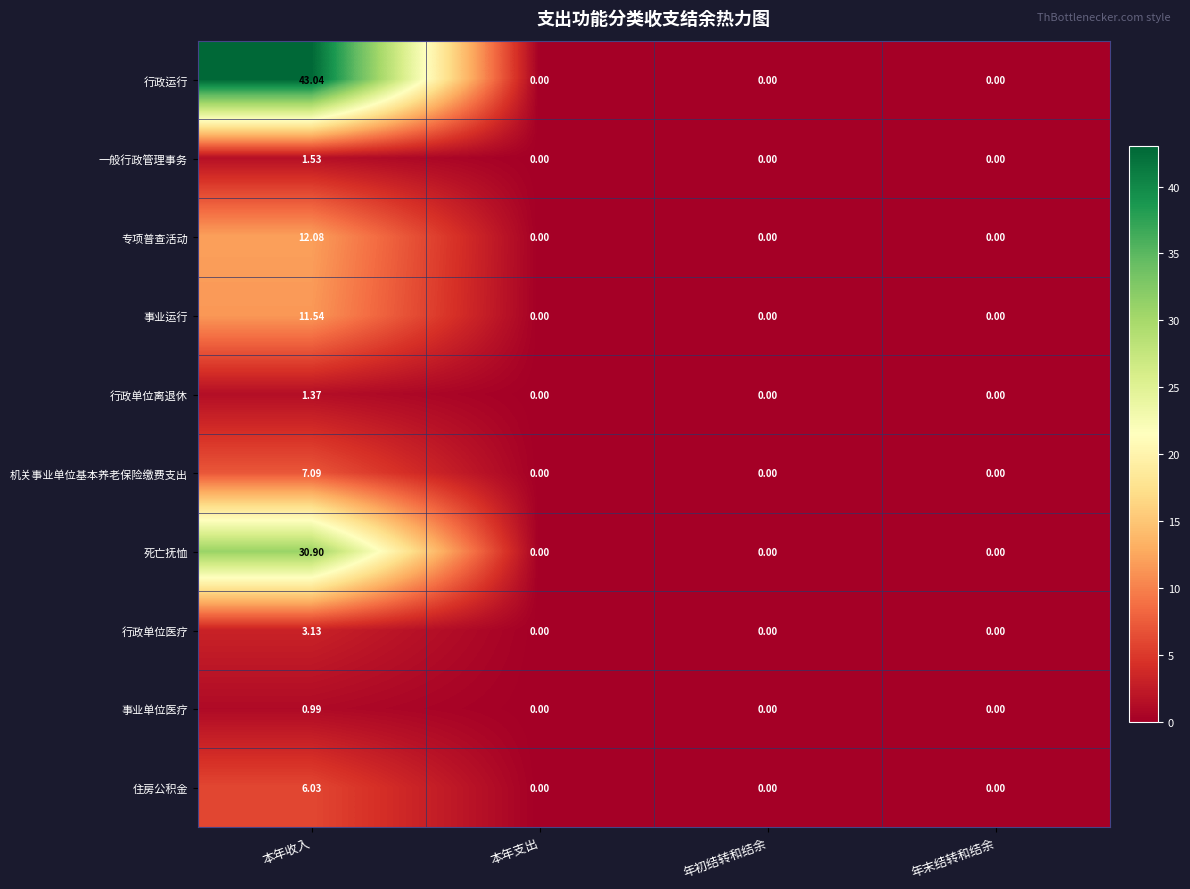

Rank the series by their maximum value, from lowest to highest.

事业单位医疗, 行政单位离退休, 一般行政管理事务, 行政单位医疗, 住房公积金, 机关事业单位基本养老保险缴费支出, 事业运行, 专项普查活动, 死亡抚恤, 行政运行